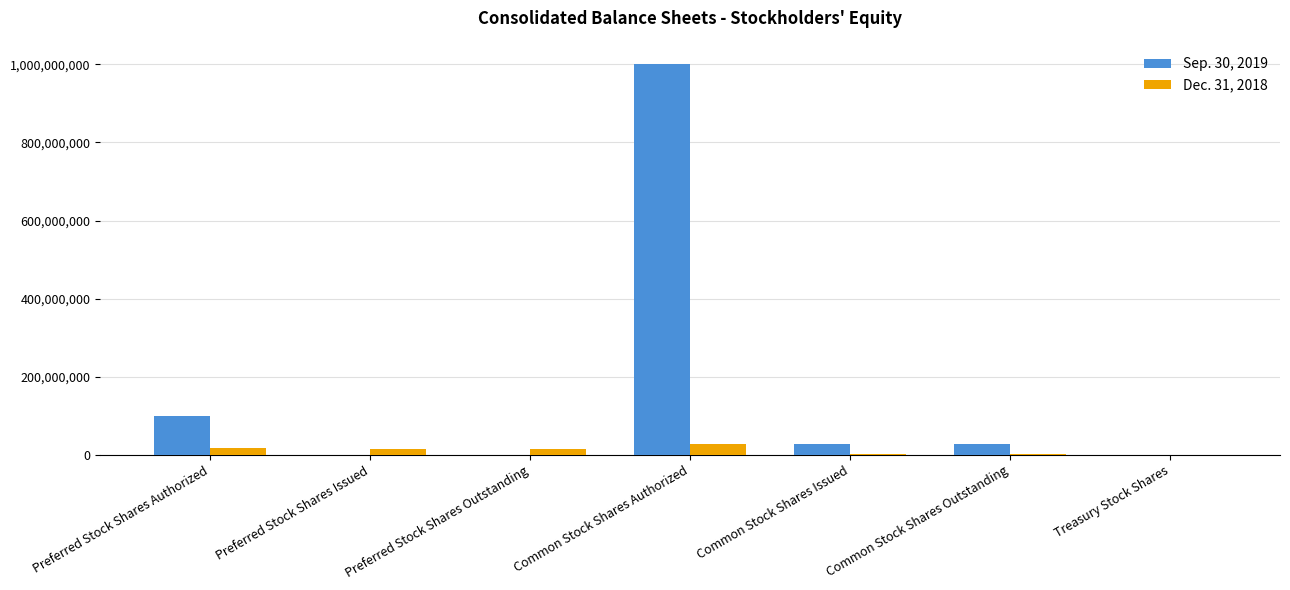

At which label does Sep. 30, 2019 first exceed 27001251?

Preferred Stock Shares Authorized